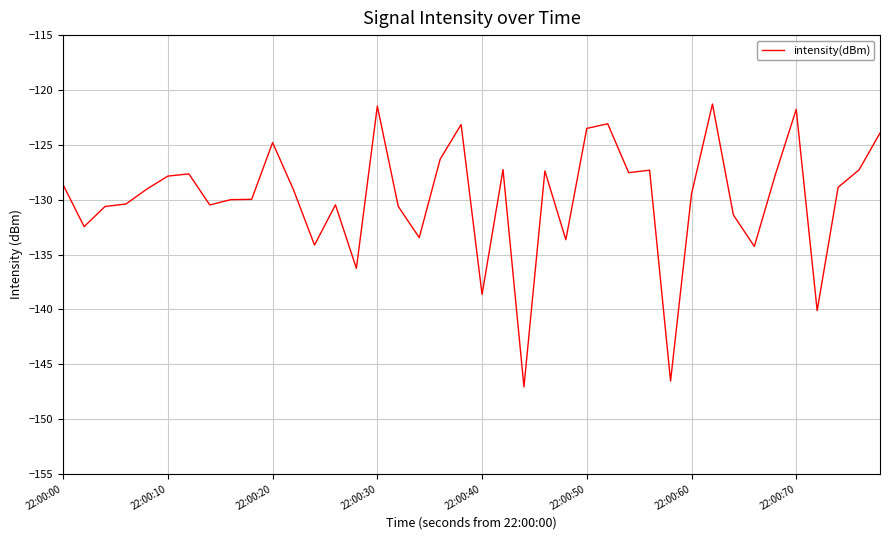

What is the smallest value displayed?

-147.1